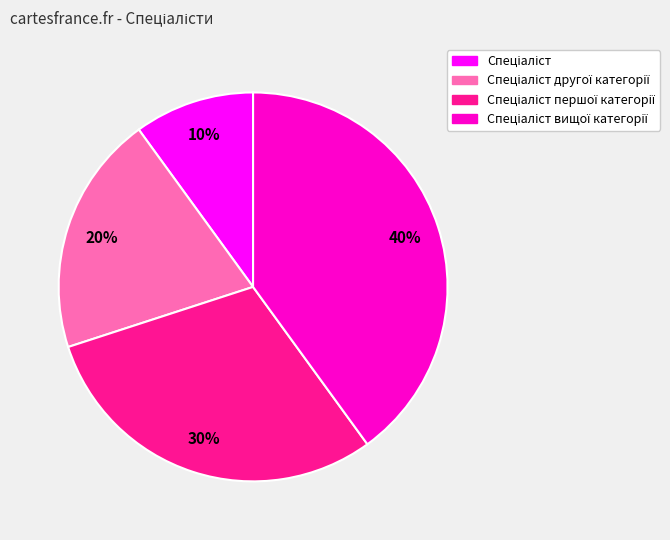

To the nearest percent, what is the difference between the largest and smallest slice percentages?

30%